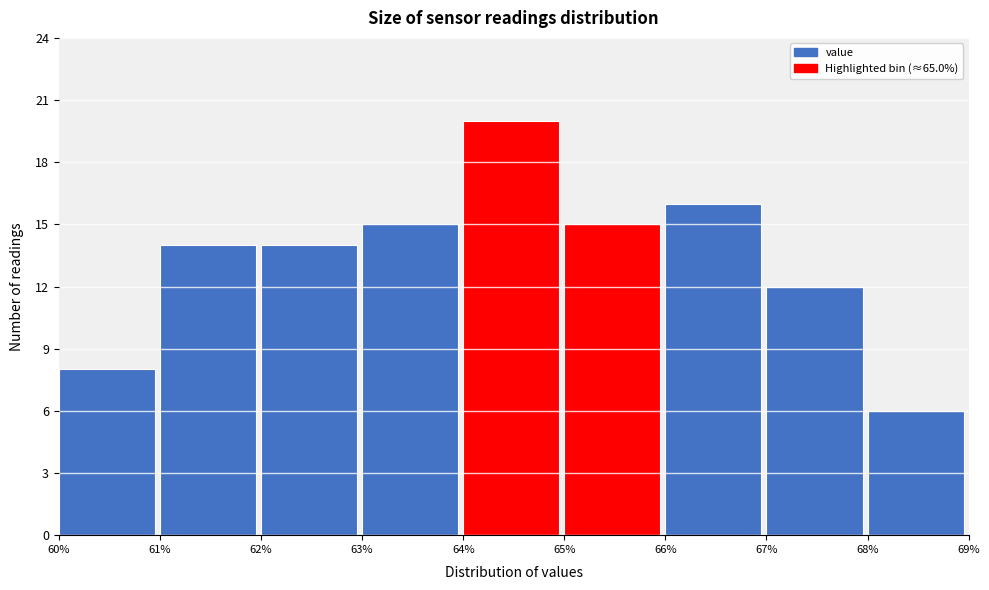

Reading left to right, transcribe this chart: for each bar, give the range it covers on the x-axis and its height. The values are not printed on the chart, so give them approximately, as read against the axis.

60% to 61%: 8
61% to 62%: 14
62% to 63%: 14
63% to 64%: 15
64% to 65%: 20
65% to 66%: 15
66% to 67%: 16
67% to 68%: 12
68% to 69%: 6